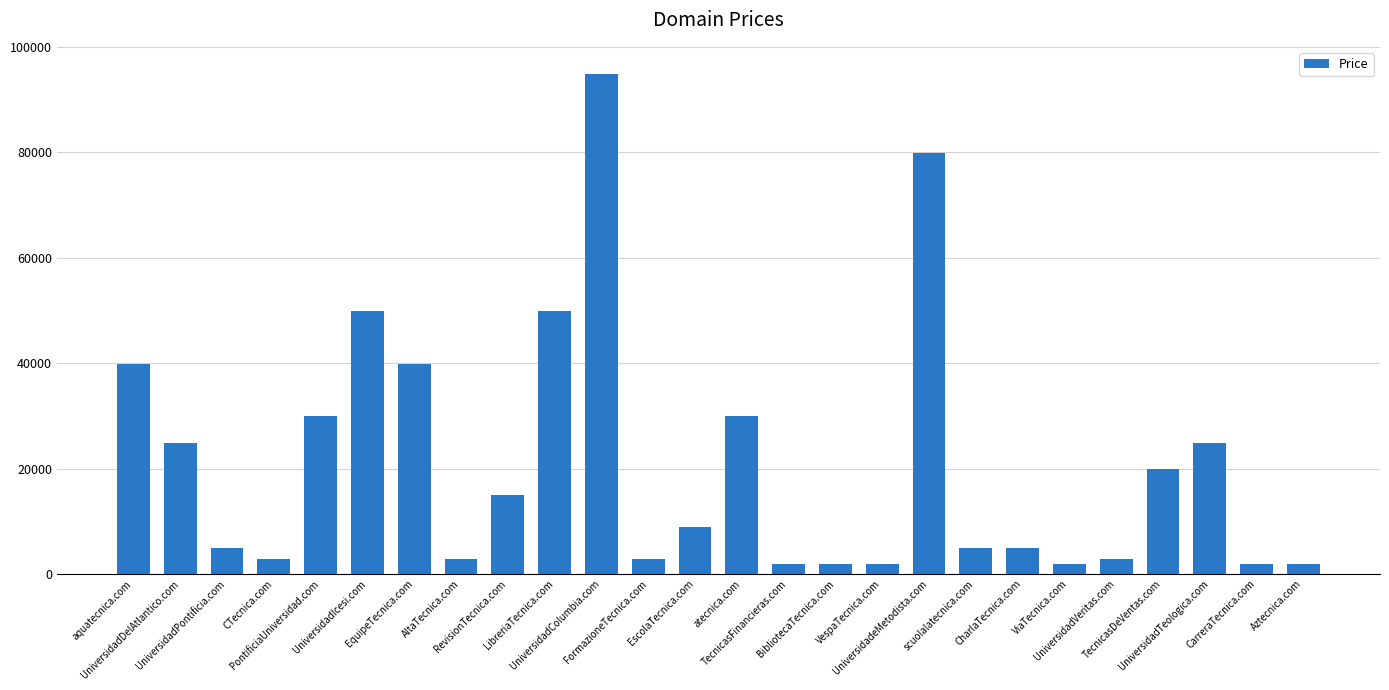

Count the number of categories in the chart.

26